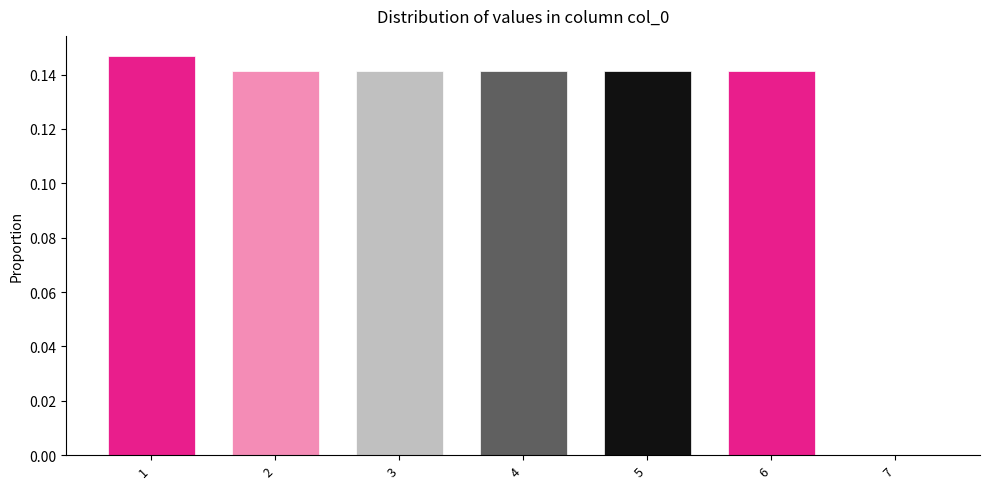

How many values are between 0 and 1?

7